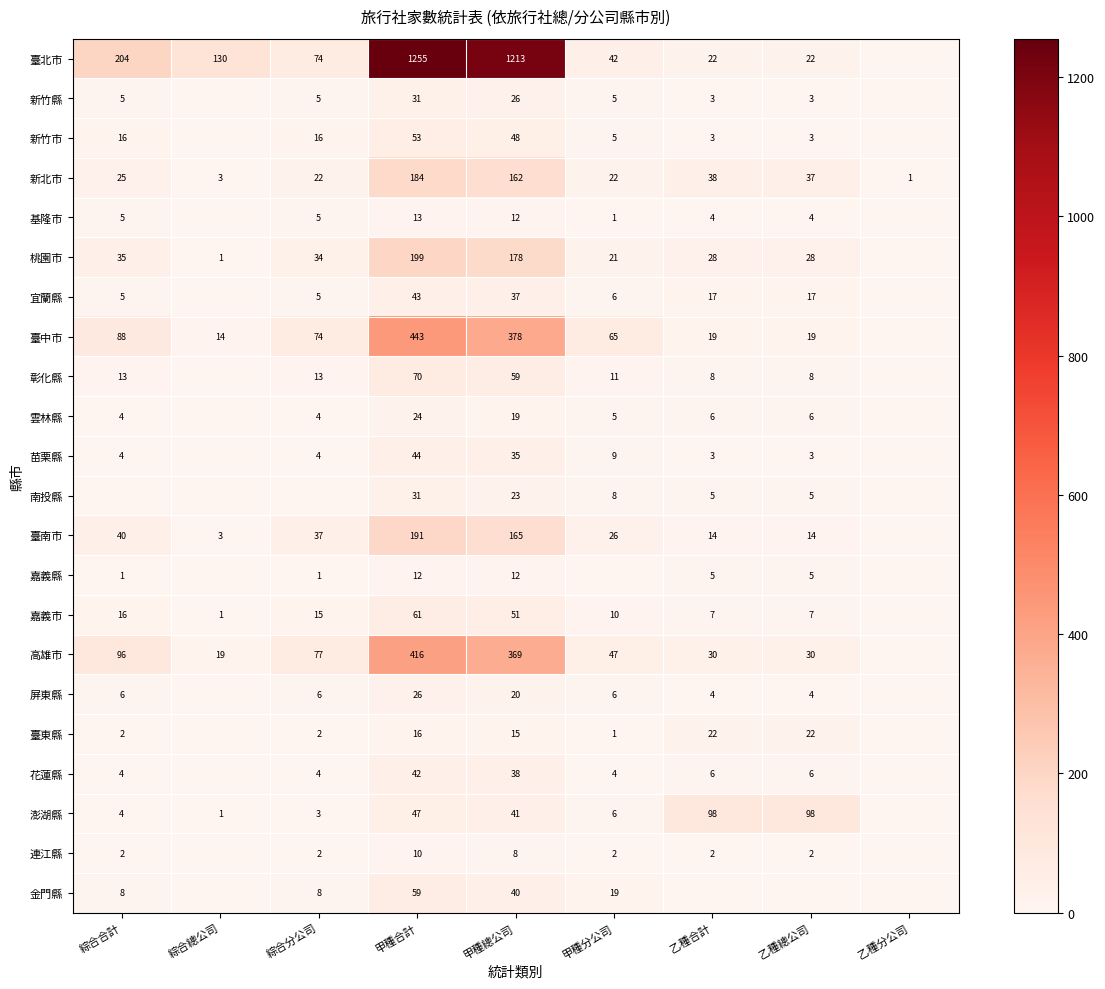

The value of 宜蘭縣 at 綜合合計 is 5. True or false?

True